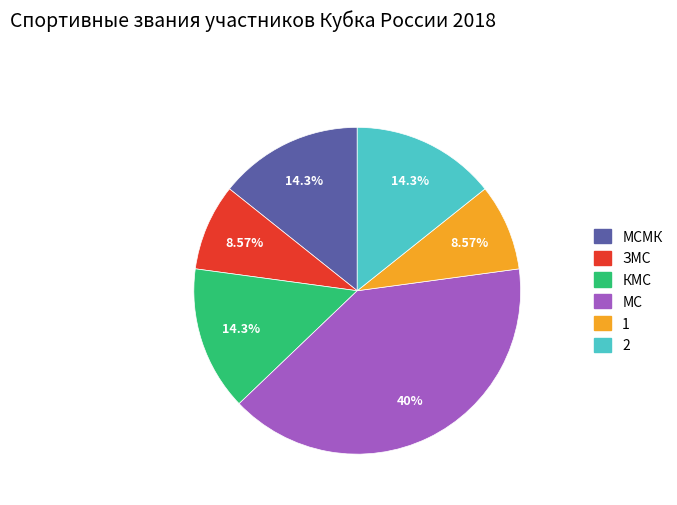

Is there any slice that represents more than half of the pie?

No